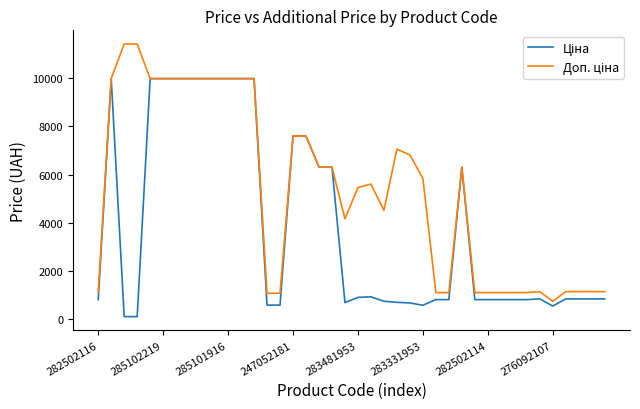

At which category is the sum across all series the highest?

285102219